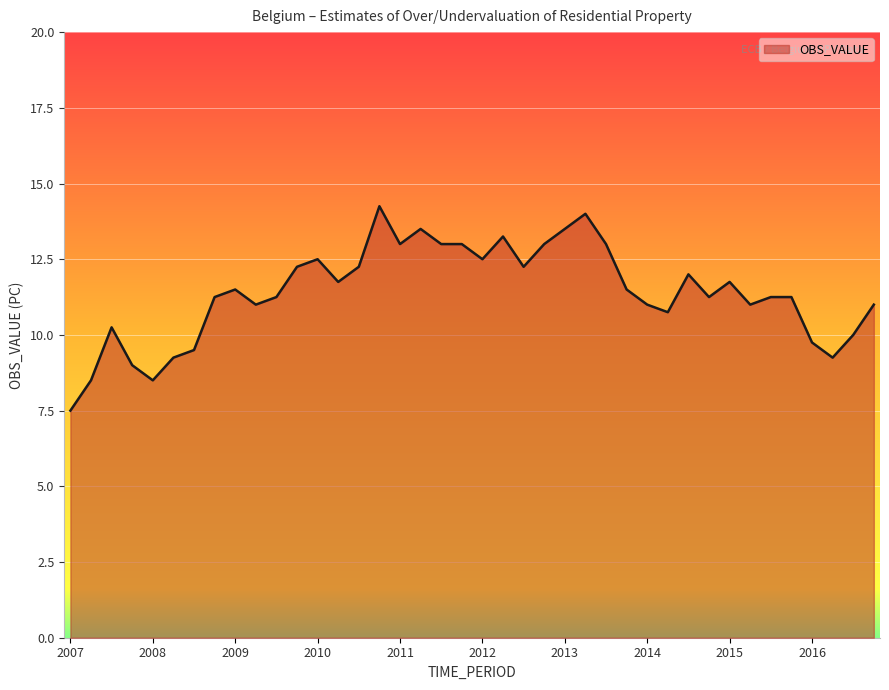

What is the smallest value displayed?

7.5